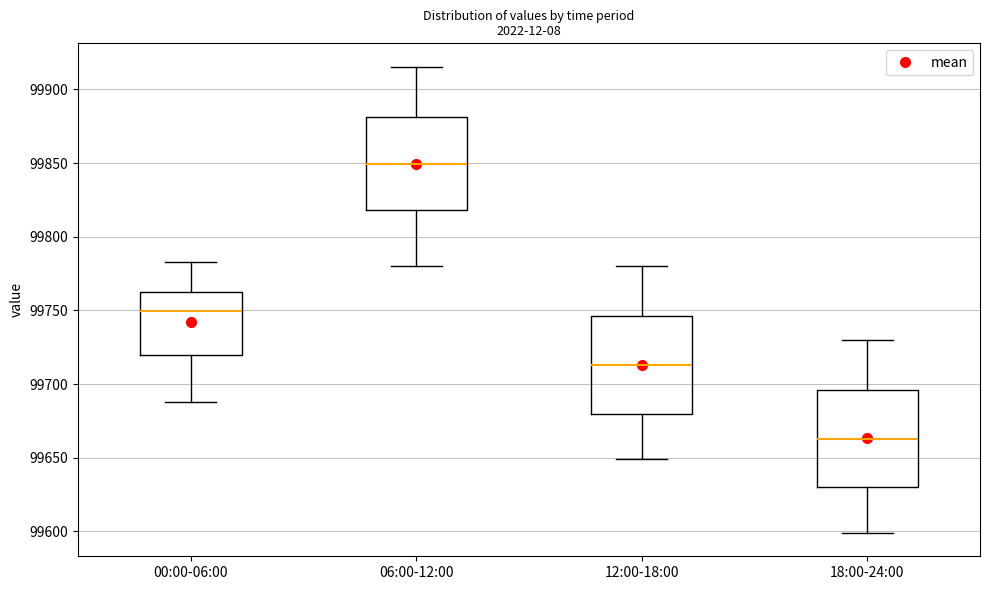

Where does the median line of the box for 06:00-12:00 sit on the y-axis? The values are not printed on the chart, so give them approximately, as read against the axis.

99850